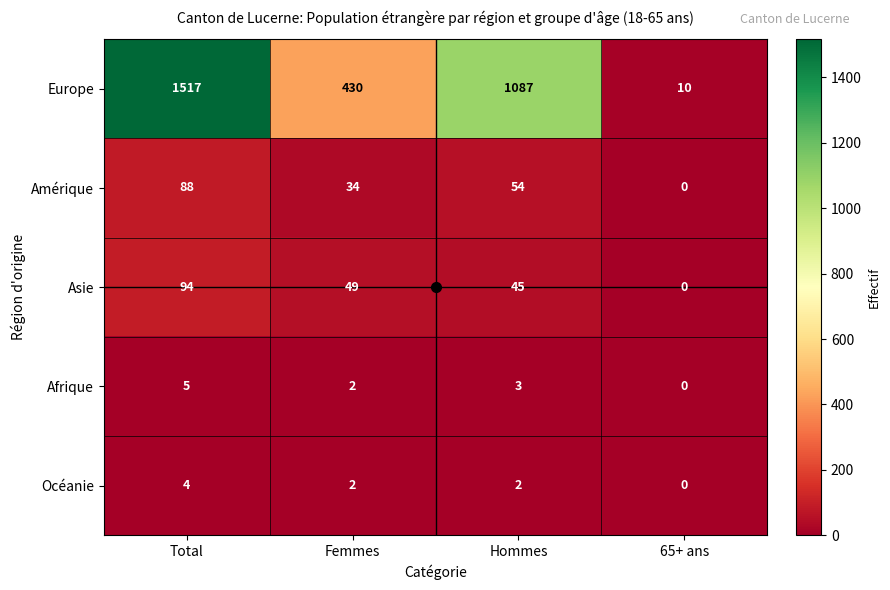

The Amérique series shows 88 at Total. True or false?

True